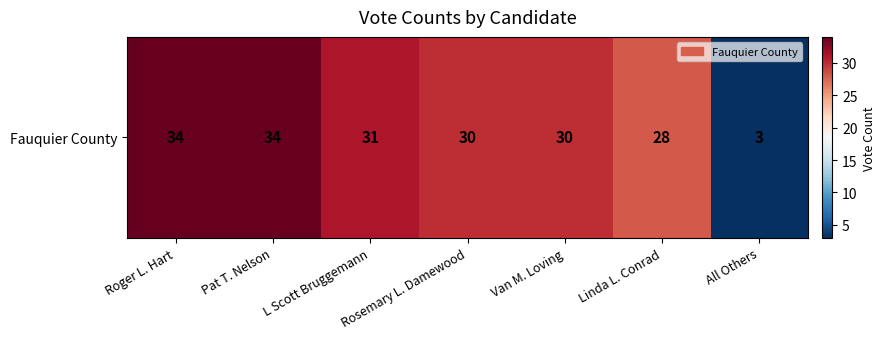

Rank the categories by value from highest to lowest.

Roger L. Hart, Pat T. Nelson, L Scott Bruggemann, Rosemary L. Damewood, Van M. Loving, Linda L. Conrad, All Others